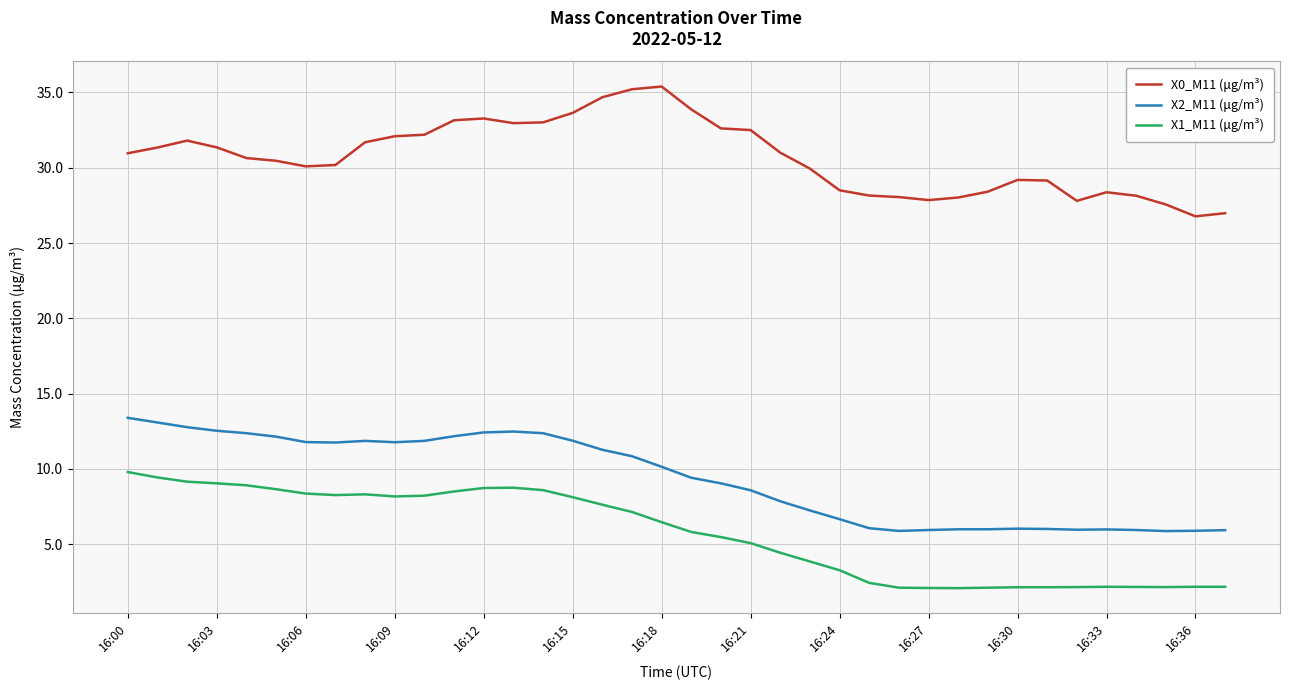

True or false: X0_M11 (μg/m³) and X1_M11 (μg/m³) cross at least once.

False